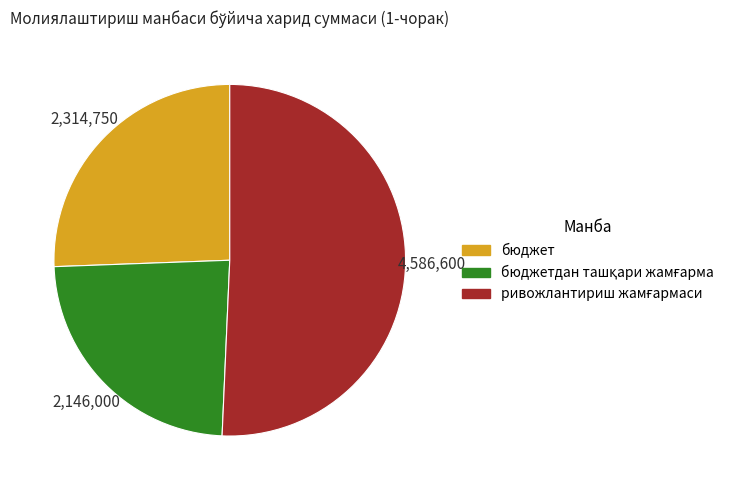

The бюджет slice represents 18% of the pie. True or false?

False